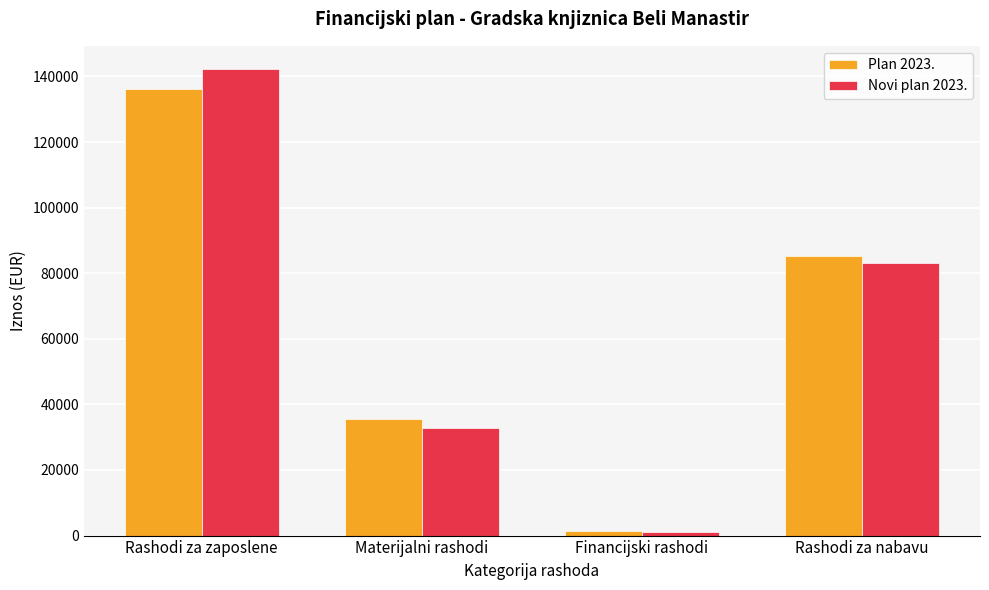

Is it true that Plan 2023. equals 85122.5 at Rashodi za nabavu?

True